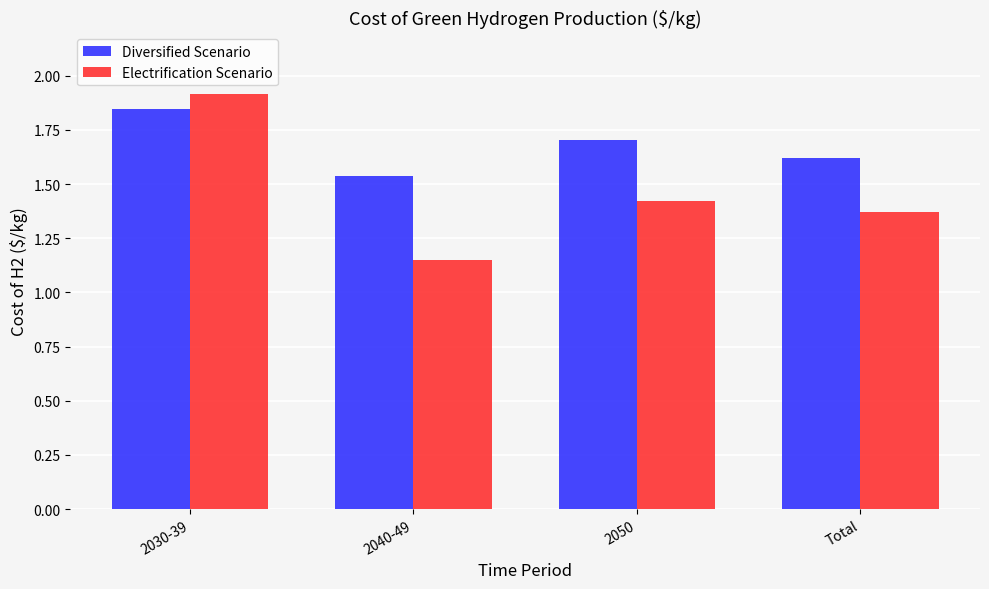

Is it true that Diversified Scenario equals 1.7 at 2050?

True